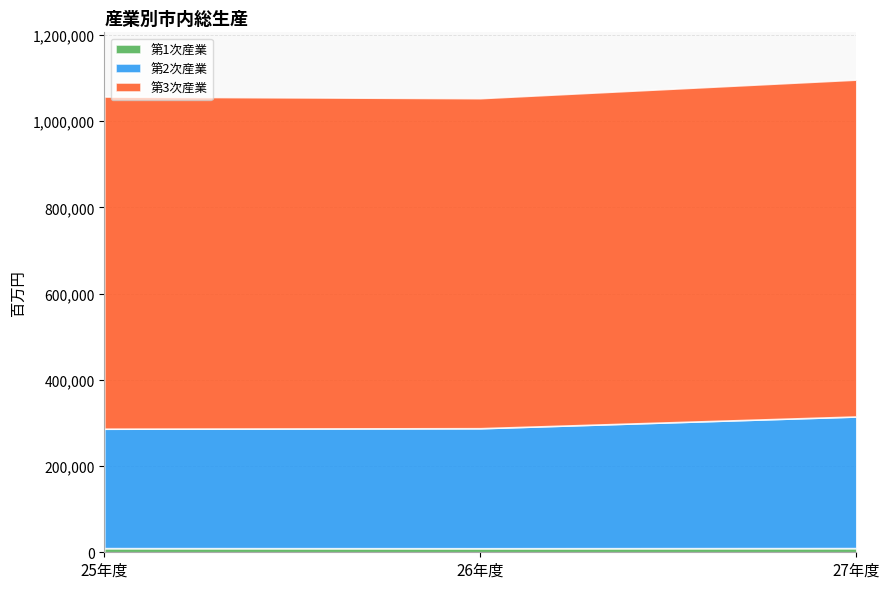

What is the sum of all 第2次産業 values?

860515